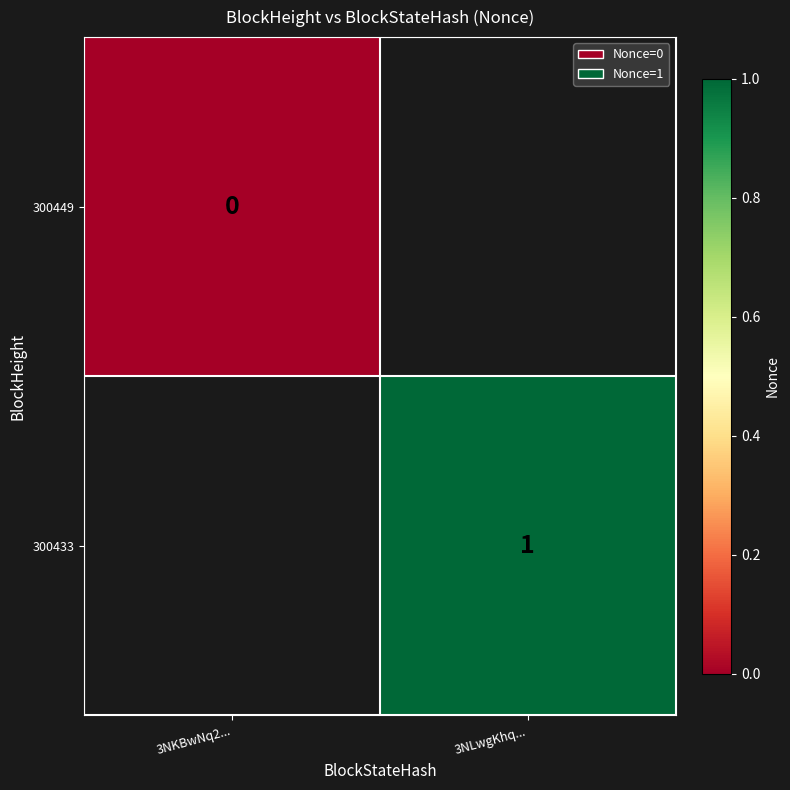

The value of 300433 at 3NLwgKhq... is 1. True or false?

True